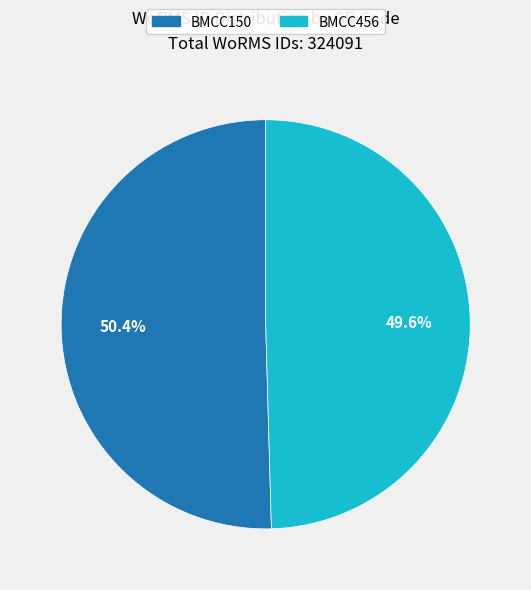

To the nearest percent, what is the average slice percentage?

50%